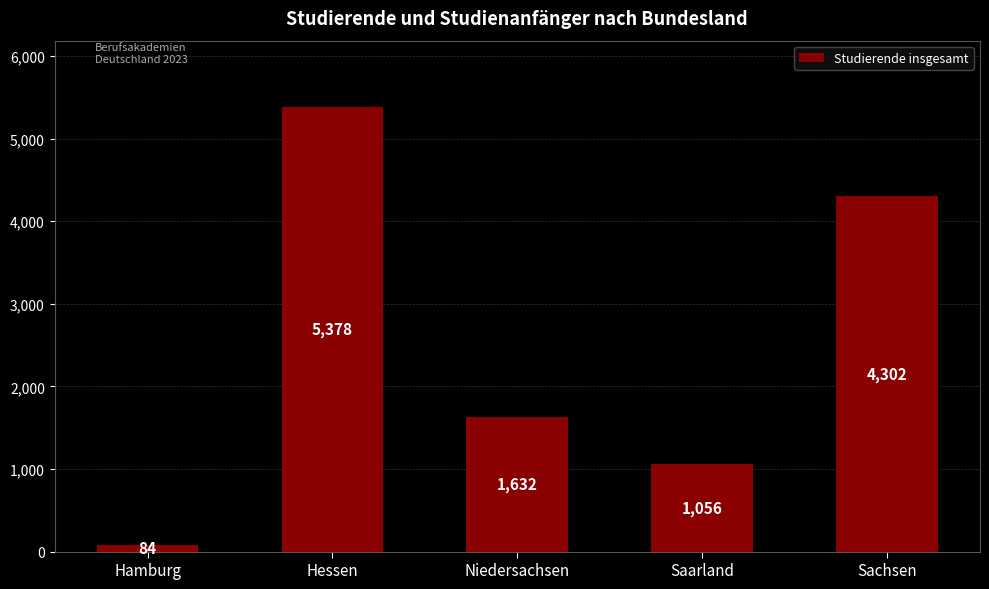

Reading left to right, list all the values displayed in this chart.

84	5378	1632	1056	4302